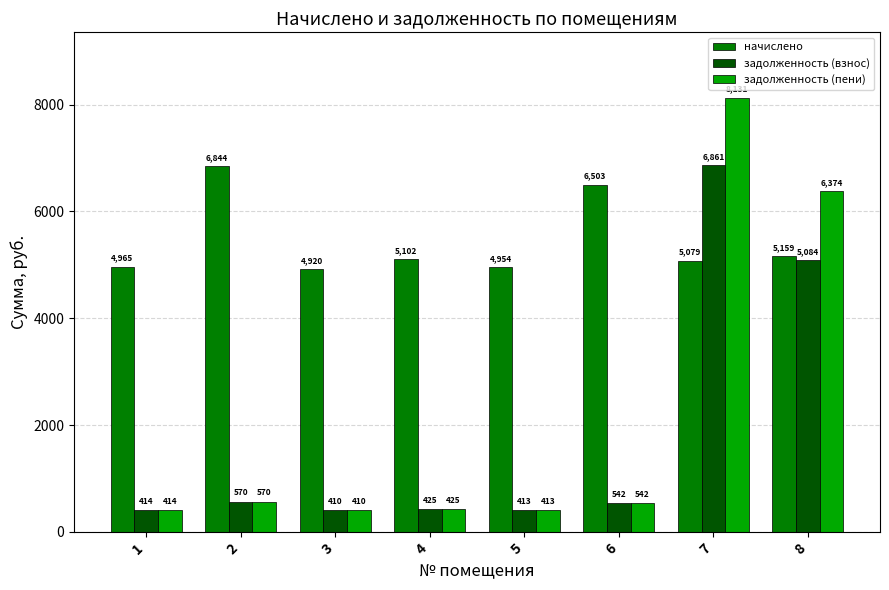

At how many categories does at least one series exceed 1753?

8